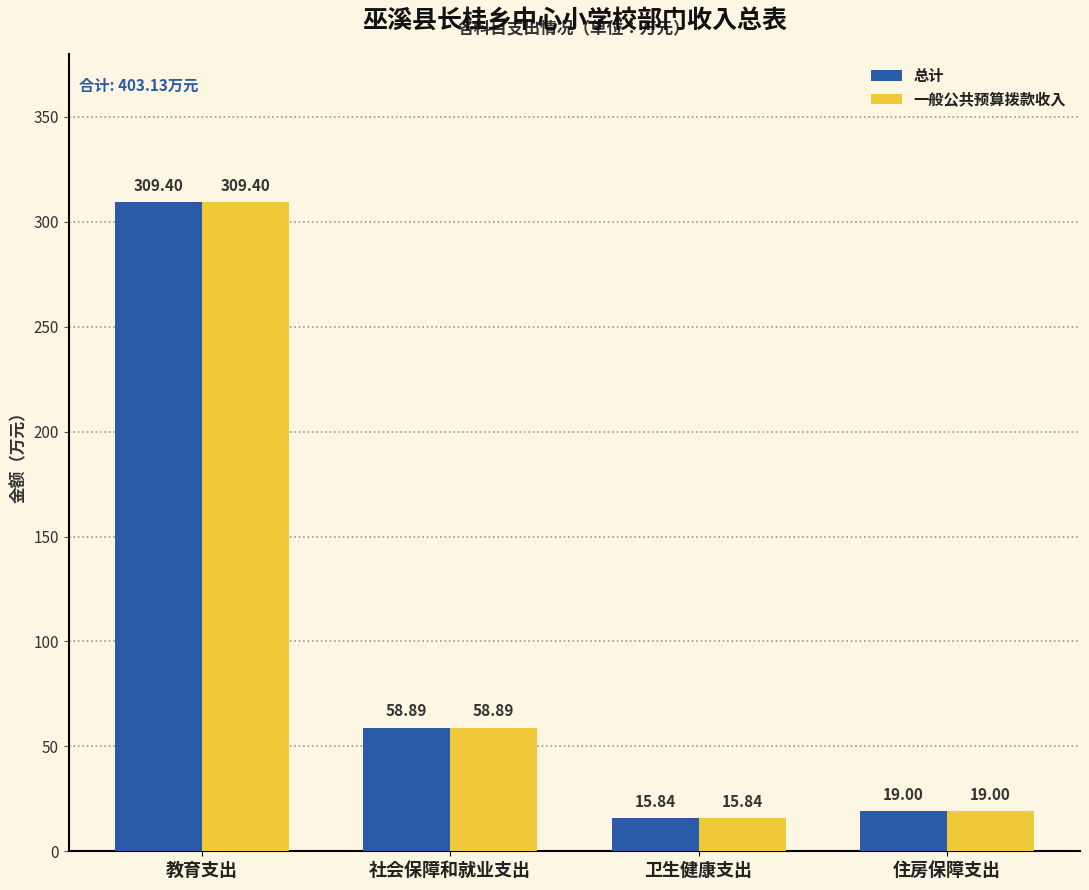

Which category has the highest value in the 一般公共预算拨款收入 series?

教育支出